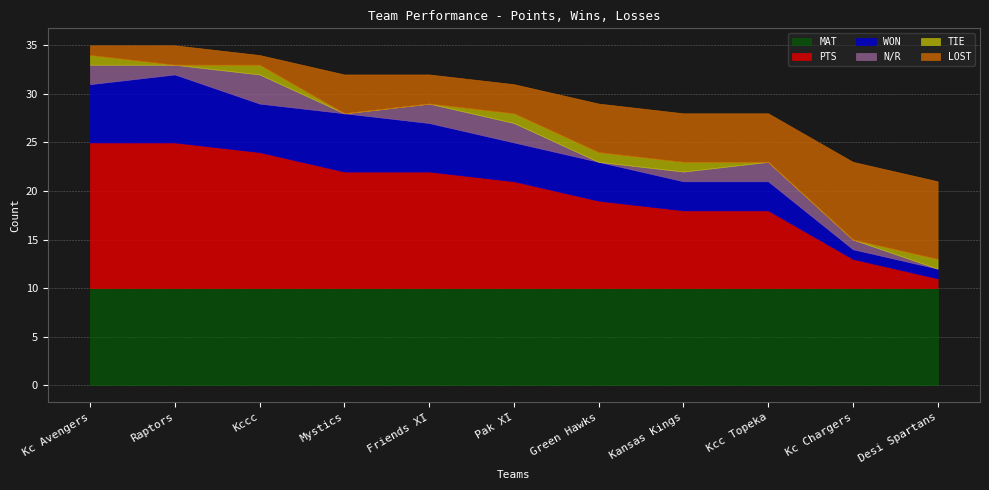

Between Raptors and Mystics, which series saw the biggest shift?

PTS